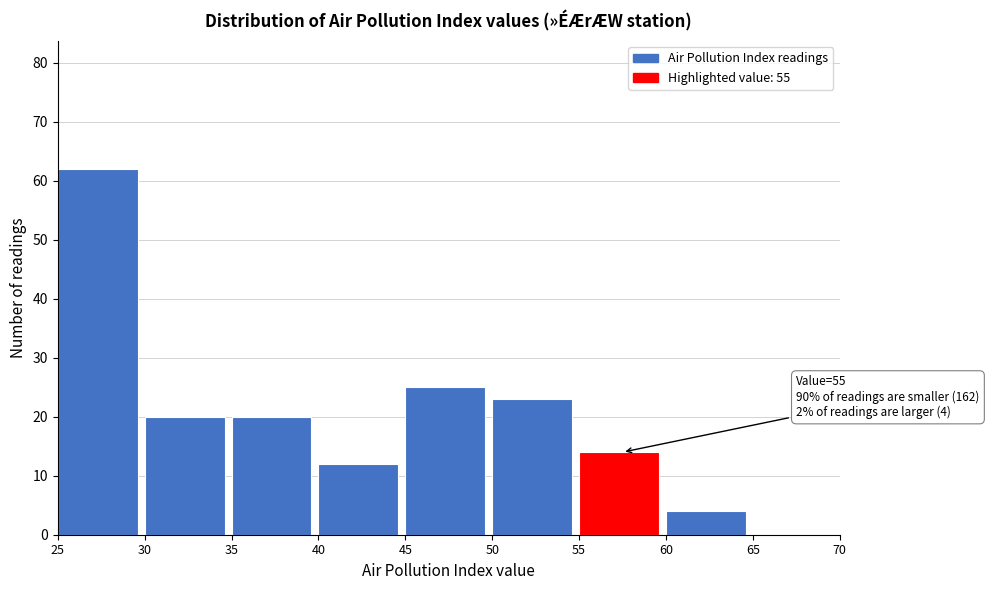

Which range on the x-axis has the tallest bar?

25 to 30